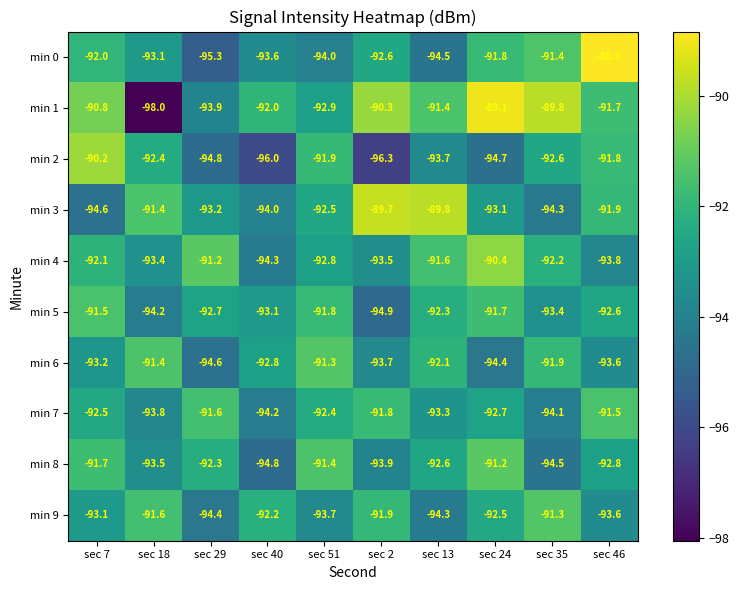

How many data points does each series have?

10